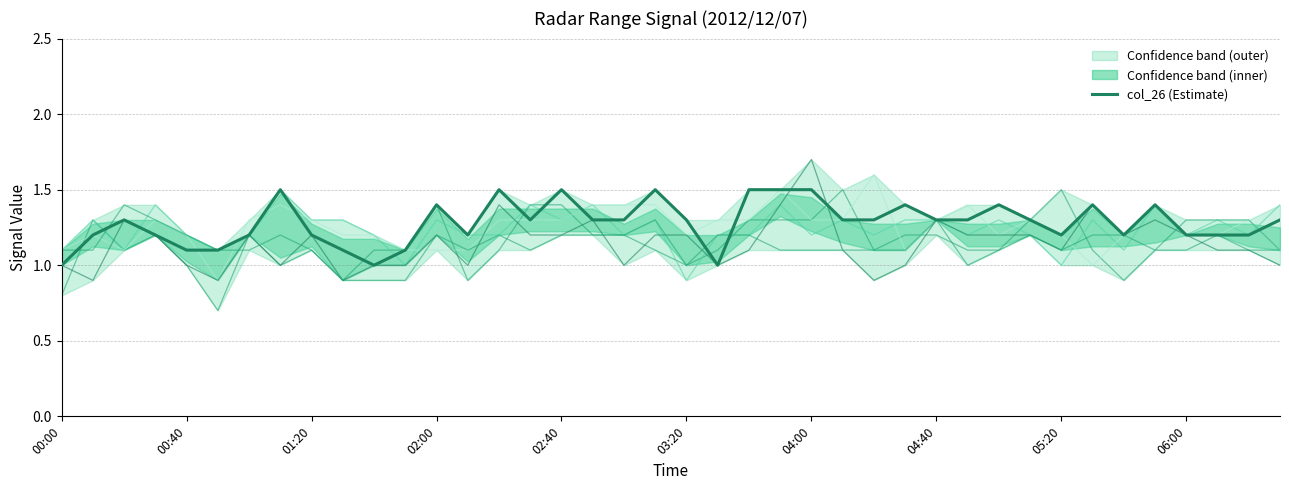

The value of col_26 at 22 is 0.8. True or false?

False